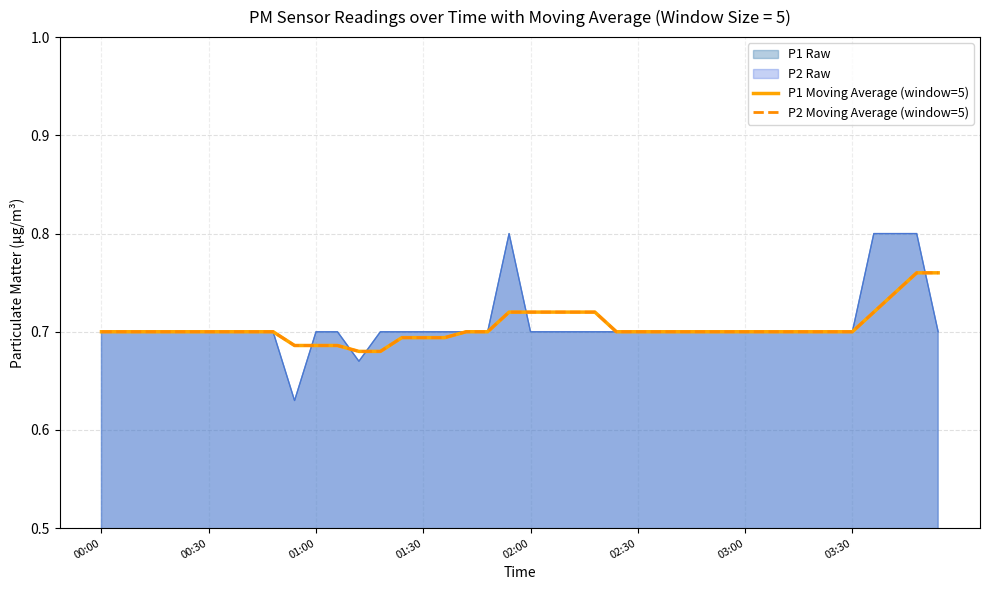

What is the greatest value displayed?

0.8